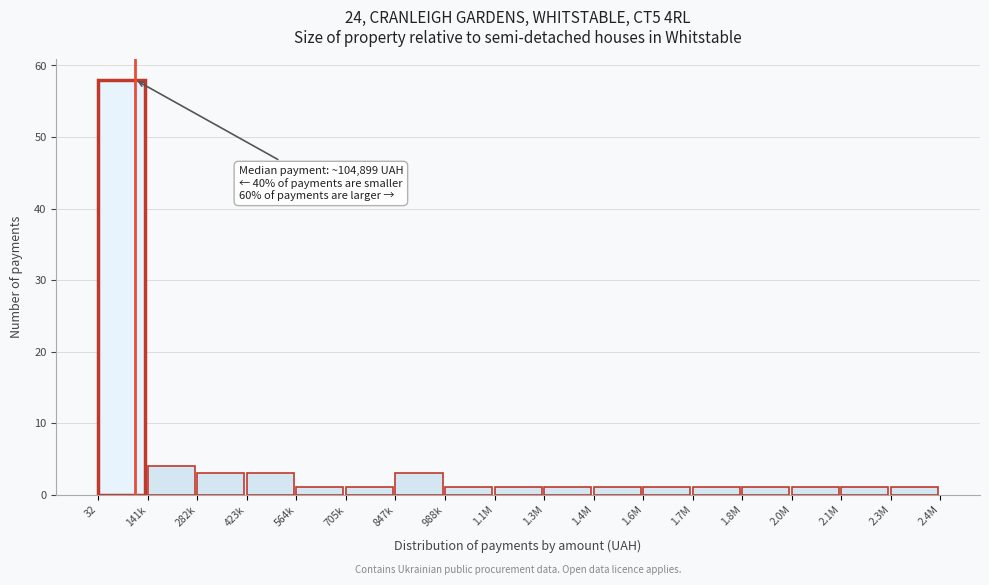

Reading right to left, what are all the values shown in this chart?

2.3M=1	2.1M=1	2.0M=1	1.8M=1	1.7M=1	1.6M=1	1.4M=1	1.3M=1	1.1M=1	988k=1	847k=3	705k=1	564k=1	423k=3	282k=3	141k=4	32=58